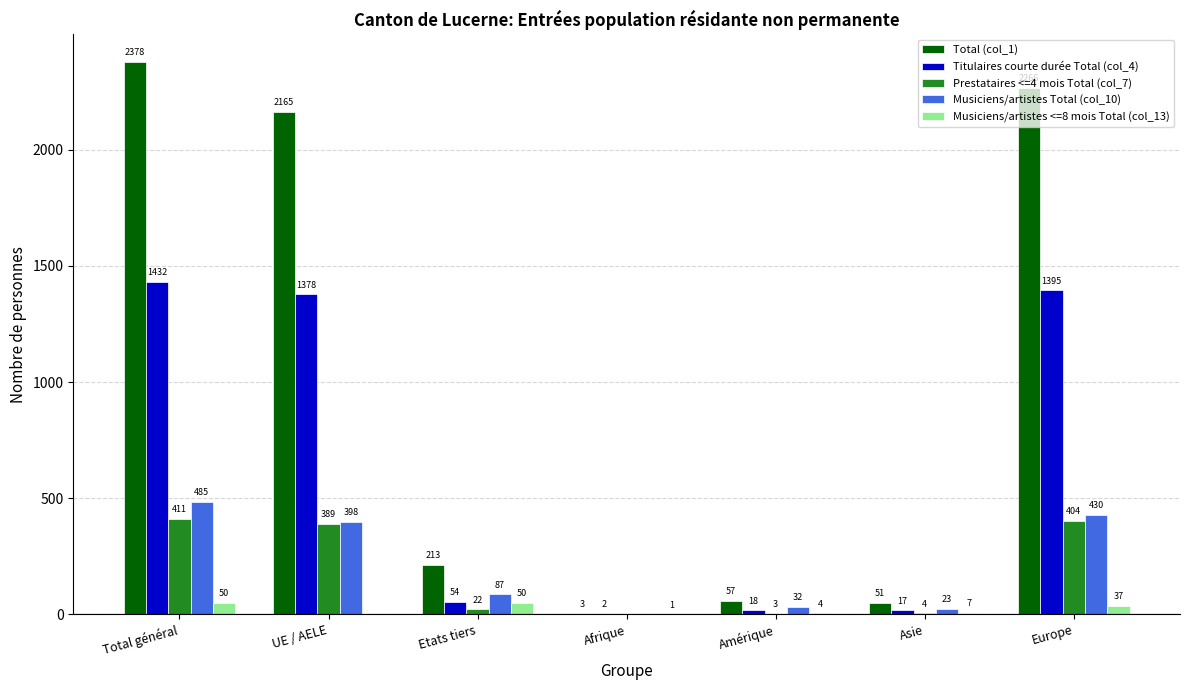

What is the maximum value for Prestataires <=4 mois Total (col_7)?

411